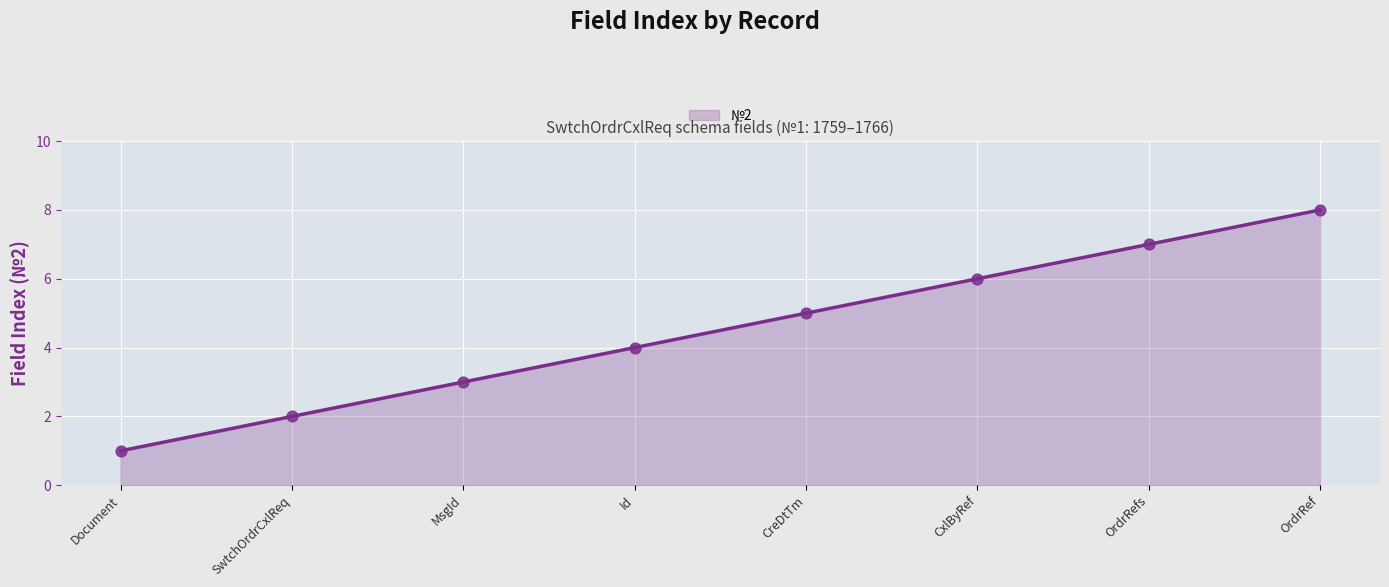

Approximately how many times larger is the value at CxlByRef compared to OrdrRefs?

0.9